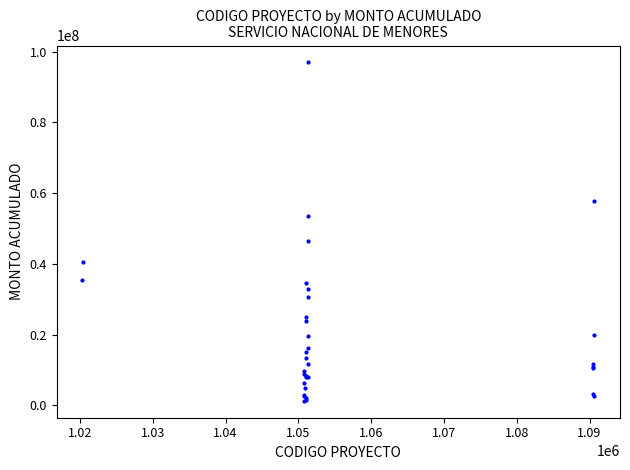

What Y value in the scatter plot is closest to 49103516?

46546602